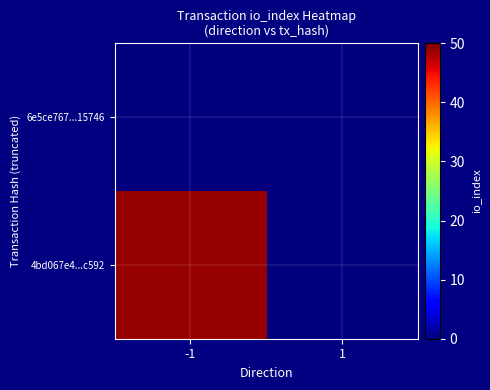

How many data points does each series have?

2